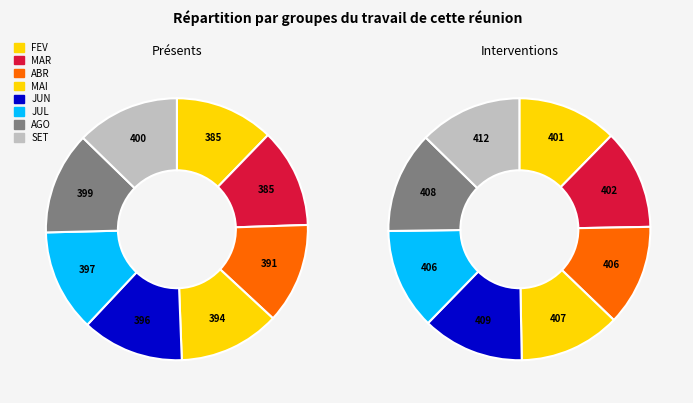

Between FEV and AGO, which series saw the biggest shift?

Présents